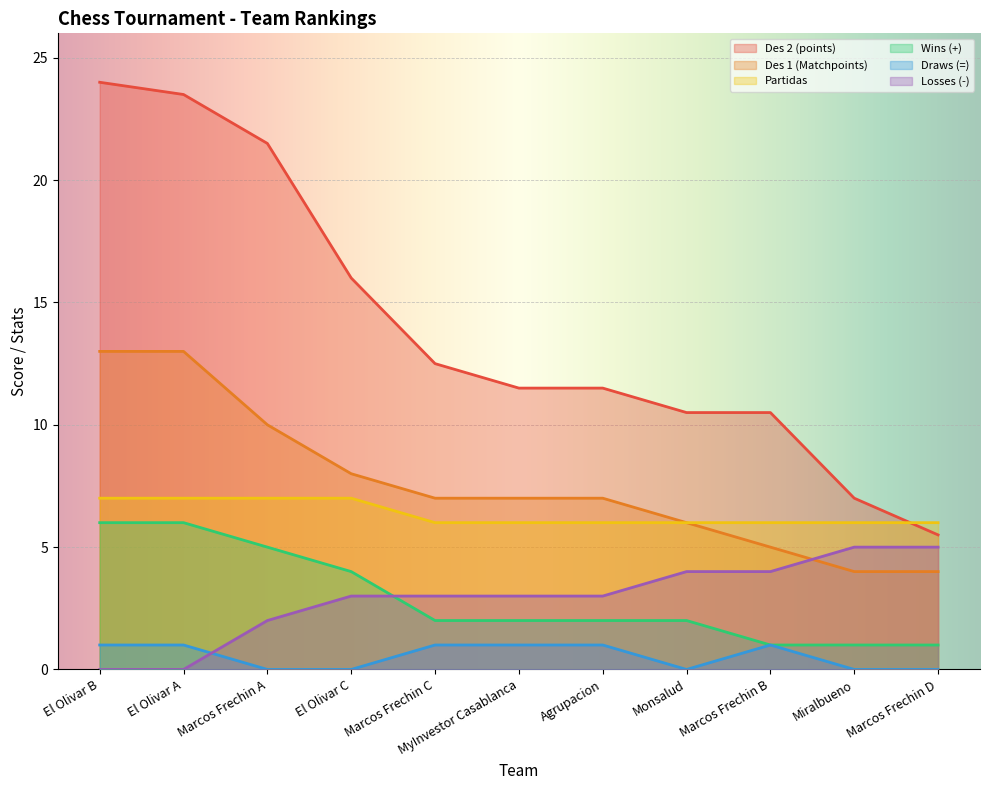

Reading left to right, list all the values displayed in this chart.

Des 2 (points): 24.0	23.5	21.5	16.0	12.5	11.5	11.5	10.5	10.5	7.0	5.5
Des 1 (Matchpoints): 13.0	13.0	10.0	8.0	7.0	7.0	7.0	6.0	5.0	4.0	4.0
Partidas: 7.0	7.0	7.0	7.0	6.0	6.0	6.0	6.0	6.0	6.0	6.0
Wins (+): 6.0	6.0	5.0	4.0	2.0	2.0	2.0	2.0	1.0	1.0	1.0
Draws (=): 1.0	1.0	0.0	0.0	1.0	1.0	1.0	0.0	1.0	0.0	0.0
Losses (-): 0.0	0.0	2.0	3.0	3.0	3.0	3.0	4.0	4.0	5.0	5.0